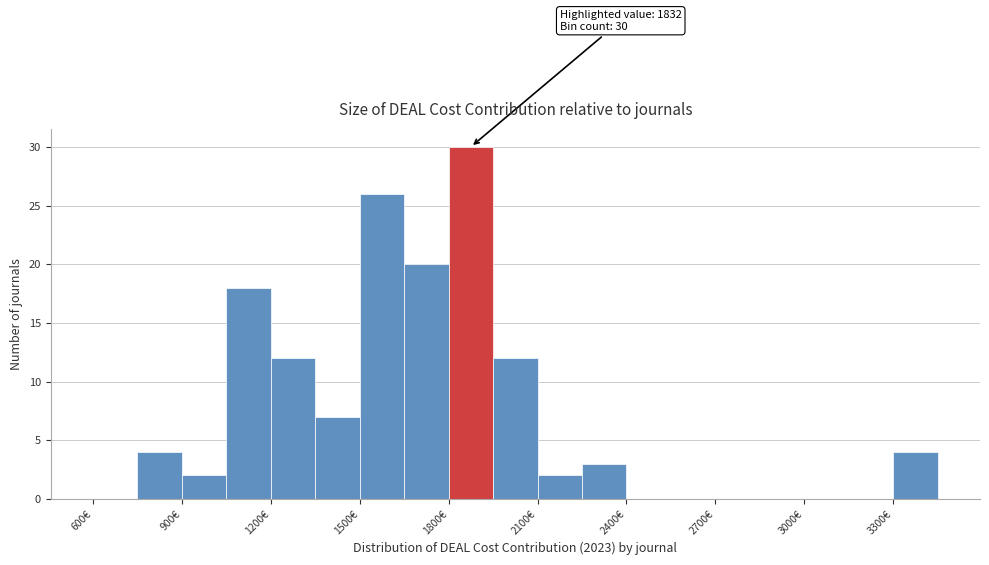

Around what value on the x-axis is the tallest bar? Give the approximate position of its centre, as read against the axis.

1900